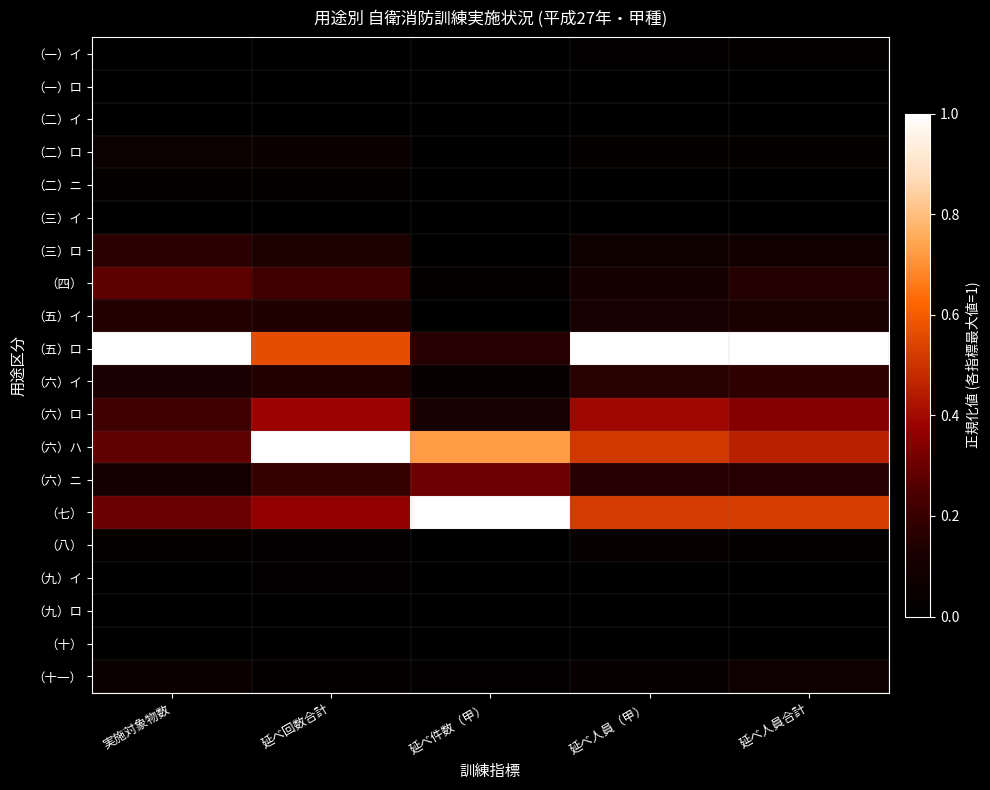

At which category is the sum across all series the highest?

延べ回数合計